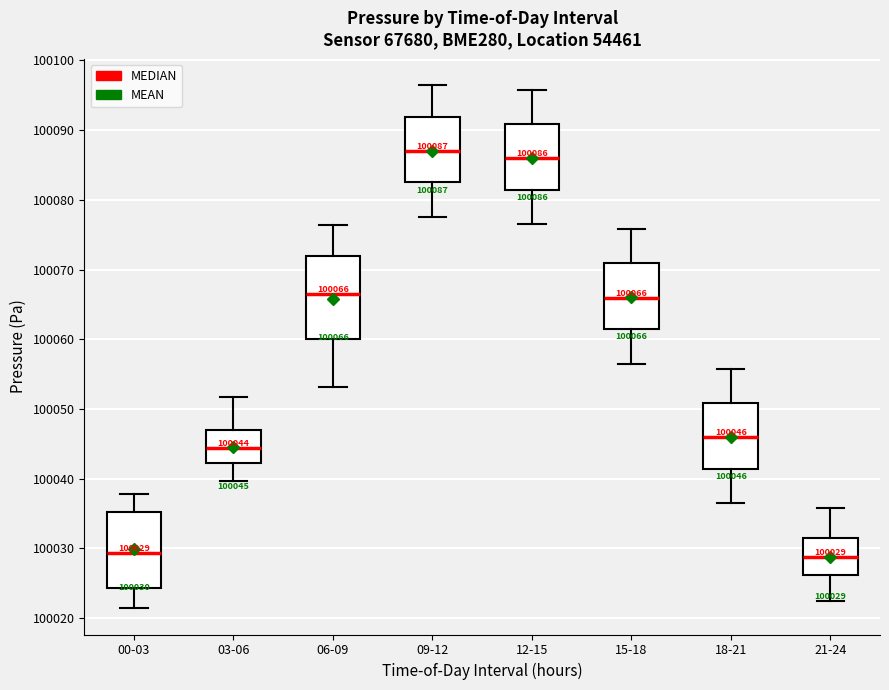

Which box is the tallest, from its lower edge to its upper edge?

06-09